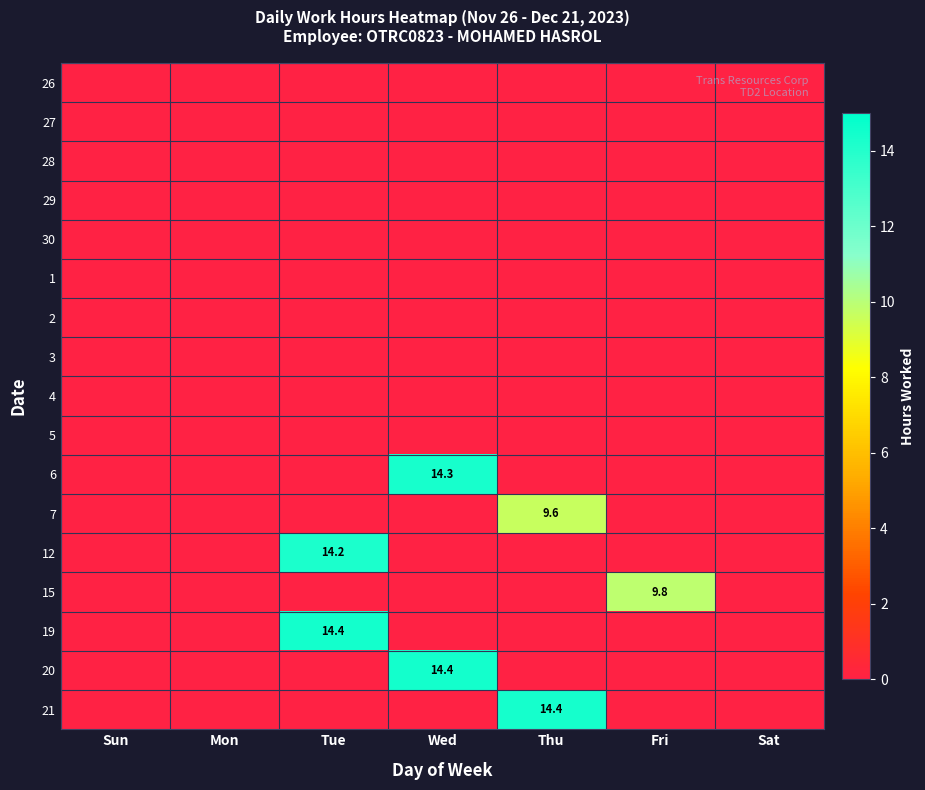

The value of 19 at Sun is 9.7. True or false?

False